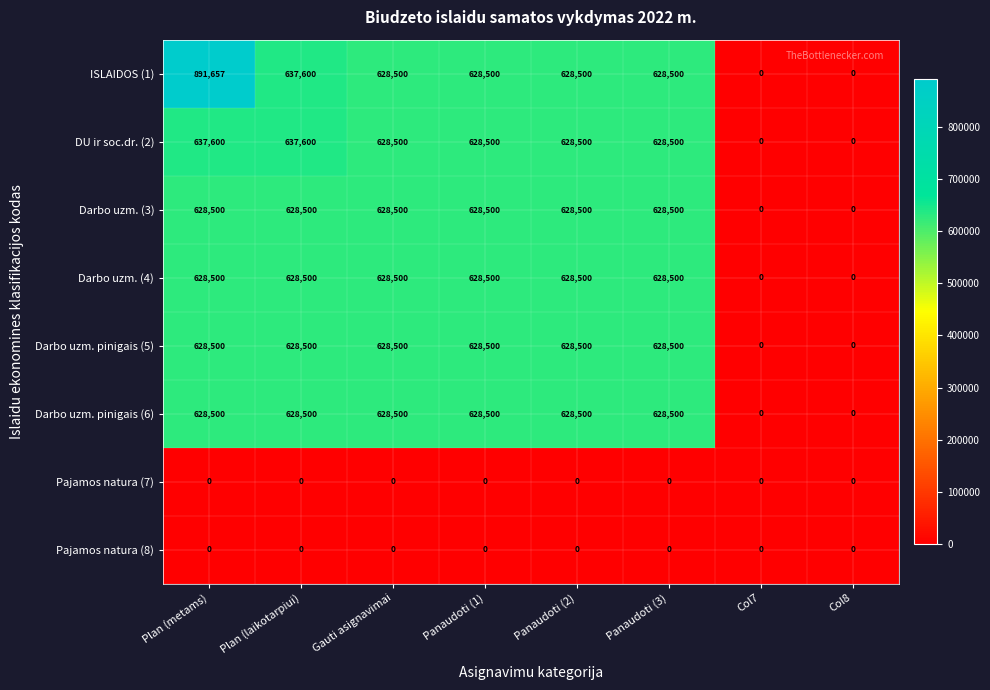

What is the greatest value displayed?

891657